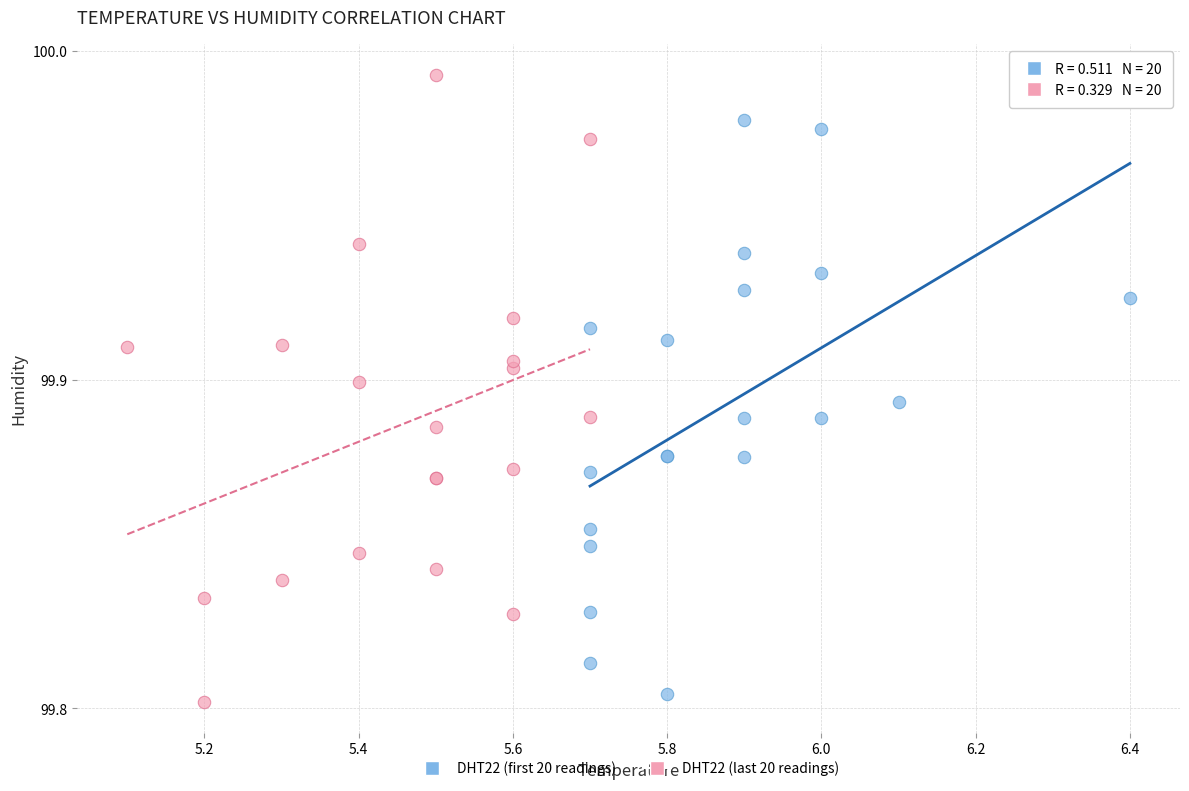

Which series contains the highest Y value?

DHT22 (last 20 readings)